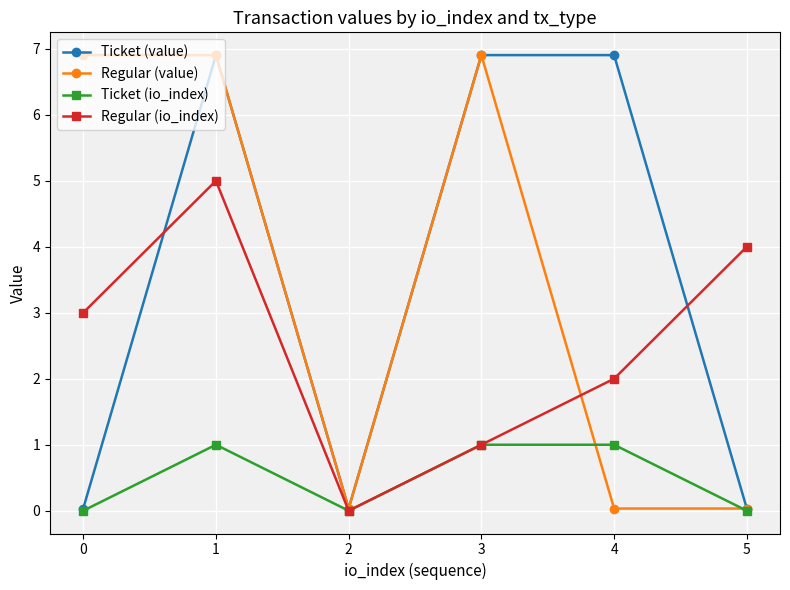

Count the Regular (io_index) values in the range 1 to 4.

4